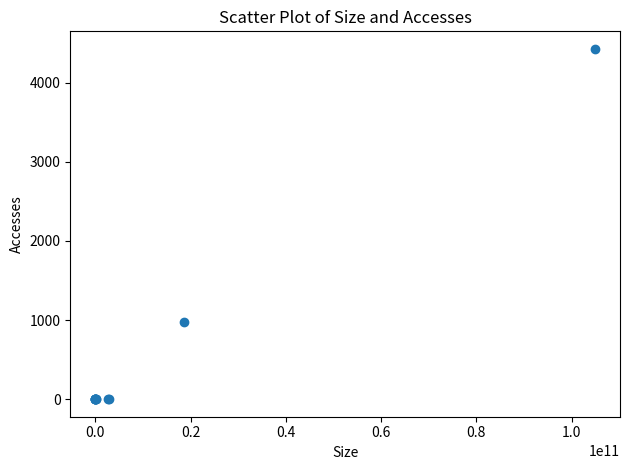

What Y value in the scatter plot is closest to 2213?

973